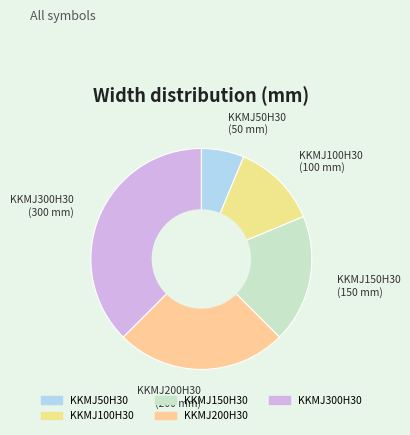

Does any single category account for the majority?

No